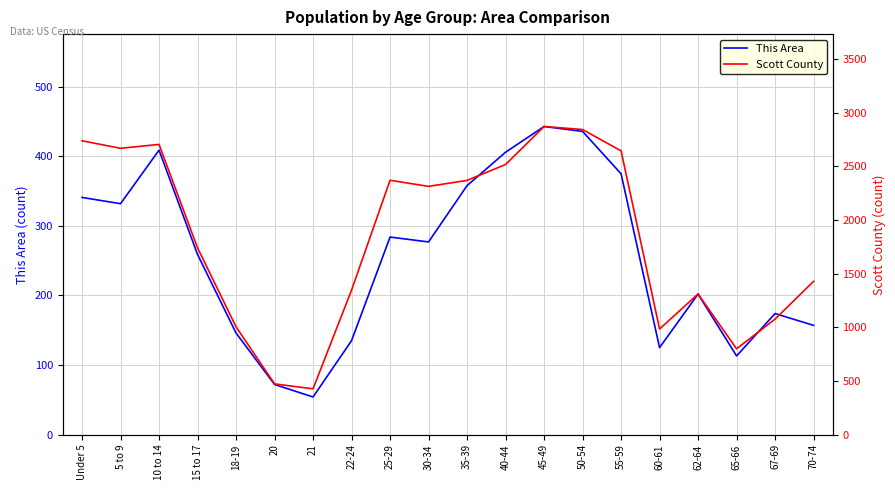

Reading left to right, what are all the values shown in this chart?

This Area: Under 5=341	5 to 9=332	10 to 14=409	15 to 17=259	18-19=146	20=72	21=54	22-24=135	25-29=284	30-34=277	35-39=358	40-44=406	45-49=443	50-54=436	55-59=375	60-61=125	62-64=202	65-66=113	67-69=174	70-74=157
Scott County: Under 5=2738	5 to 9=2668	10 to 14=2704	15 to 17=1740	18-19=1004	20=472	21=426	22-24=1346	25-29=2370	30-34=2313	35-39=2369	40-44=2517	45-49=2871	50-54=2843	55-59=2644	60-61=984	62-64=1310	65-66=799	67-69=1076	70-74=1428